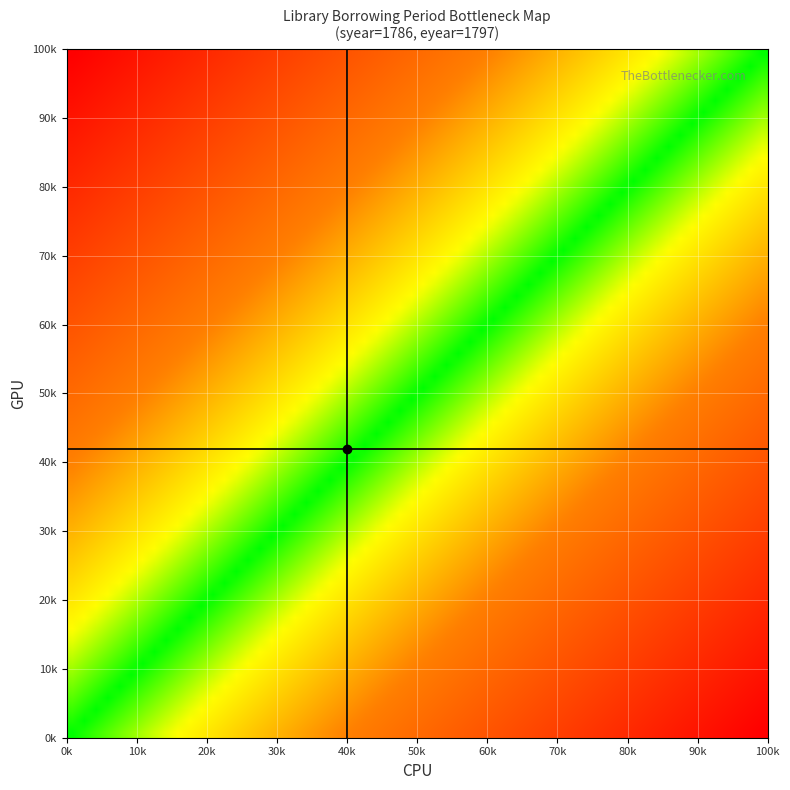

At how many categories does at least one series exceed 18?

2